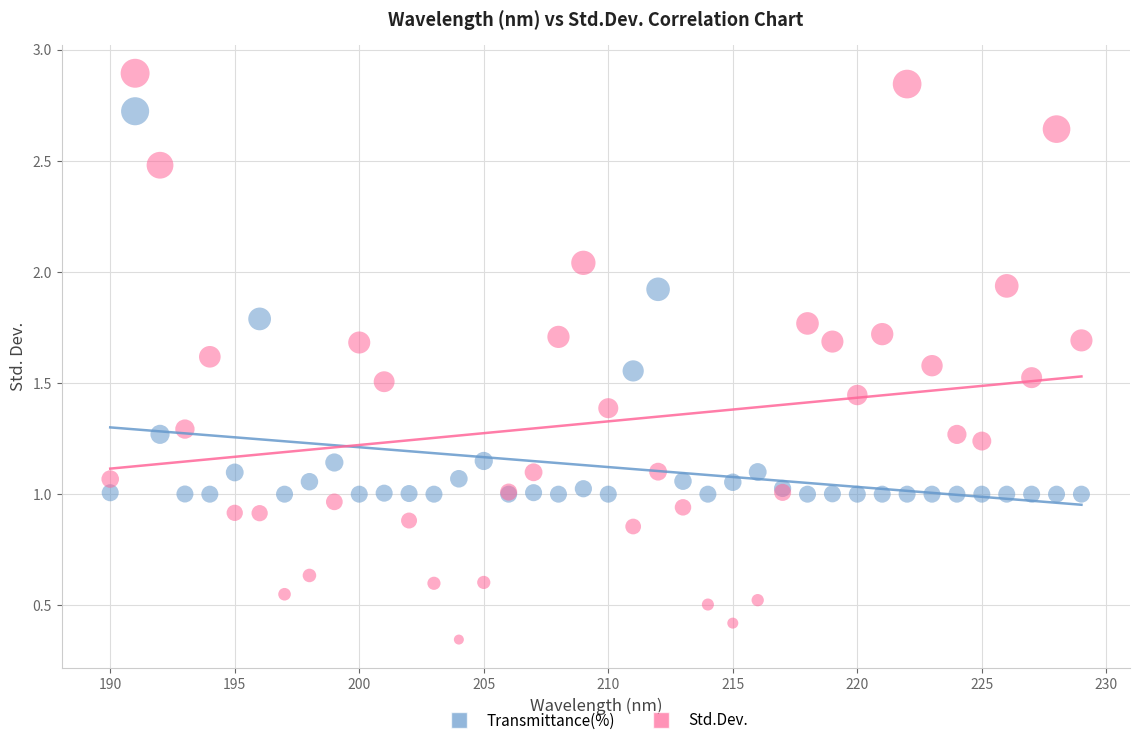

What are all the series names shown in the legend?

Transmittance(%), Std.Dev.